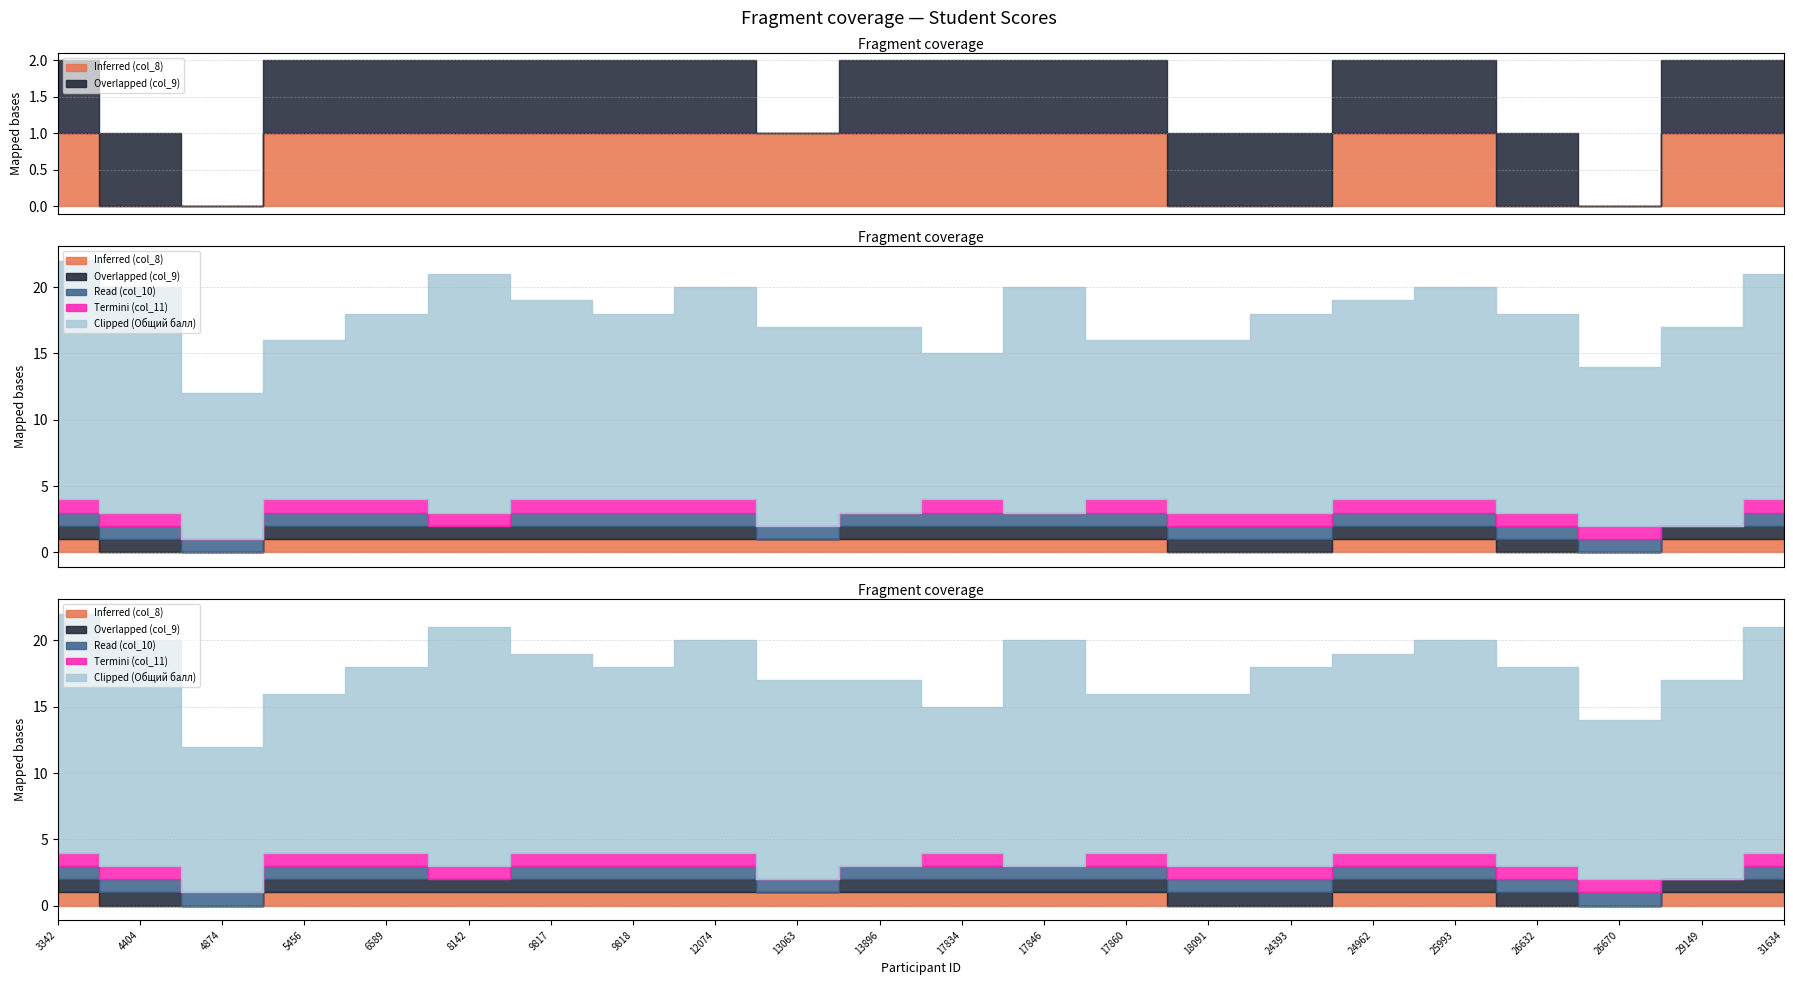

Reading left to right, what are all the values shown in this chart?

Inferred (col_8): 1	0	0	1	1	1	1	1	1	1	1	1	1	1	0	0	1	1	0	0	1	1
Overlapped (col_9): 1	1	0	1	1	1	1	1	1	0	1	1	1	1	1	1	1	1	1	0	1	1
Read (col_10): 1	1	1	1	1	0	1	1	1	1	1	1	1	1	1	1	1	1	1	1	0	1
Termini (col_11): 1	1	0	1	1	1	1	1	1	0	0	1	0	1	1	1	1	1	1	1	0	1
Clipped (Общий балл): 18	17	11	12	14	18	15	14	16	15	14	11	17	12	13	15	15	16	15	12	15	17